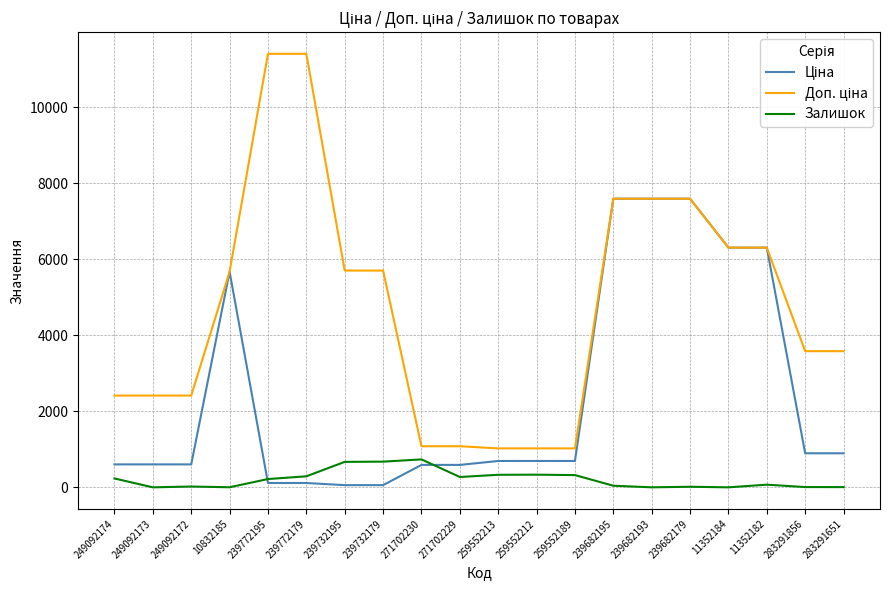

What is the total value across all series at 10832185?

11349.6